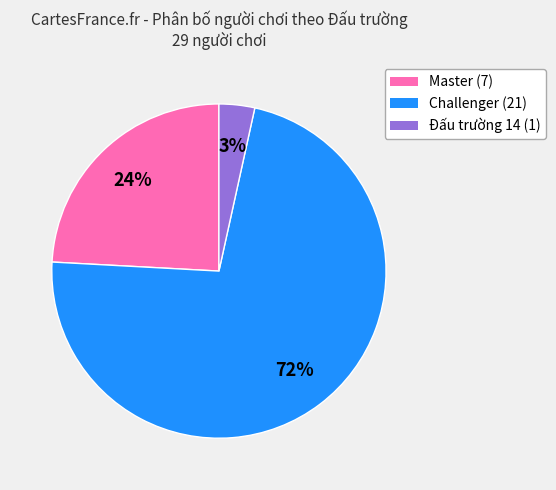

Is there any slice that represents more than half of the pie?

Yes